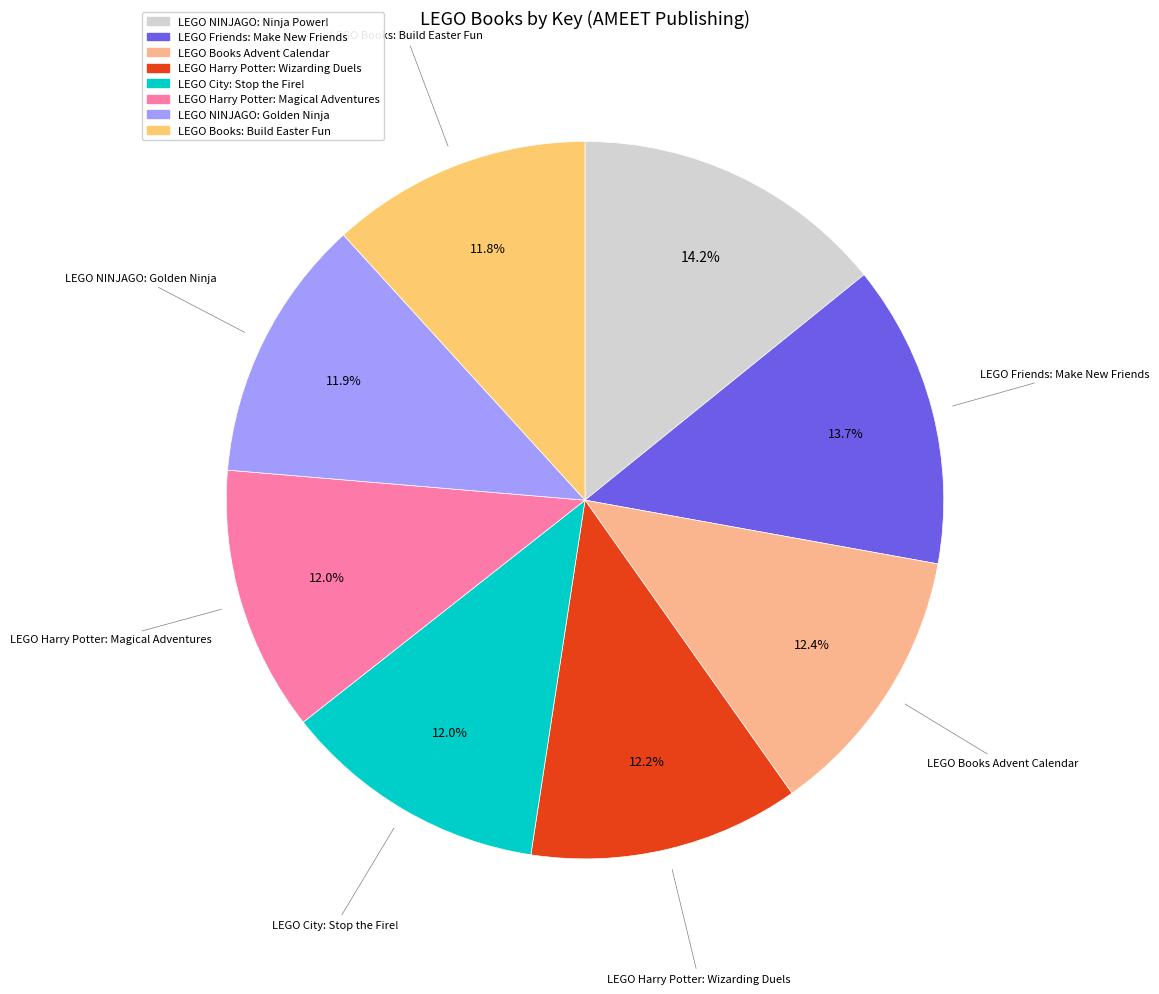

To the nearest percent, what percentage of the pie is LEGO Harry Potter: Magical Adventures?

12%